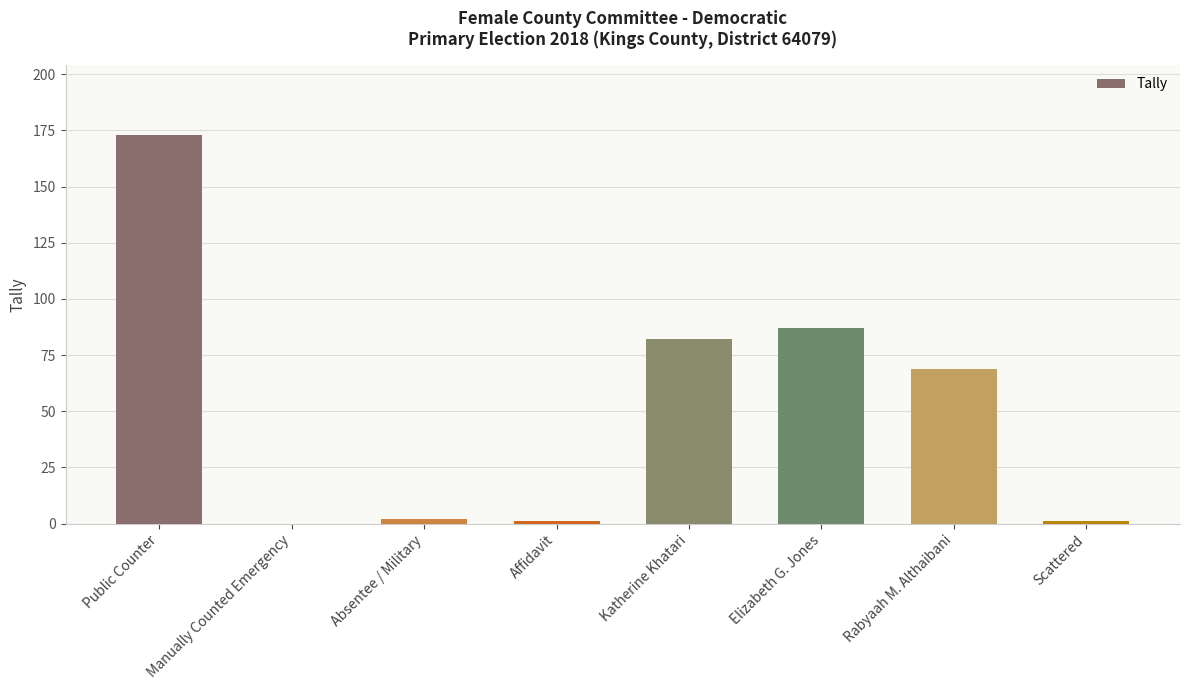

At which label does the data first exceed 69?

Public Counter